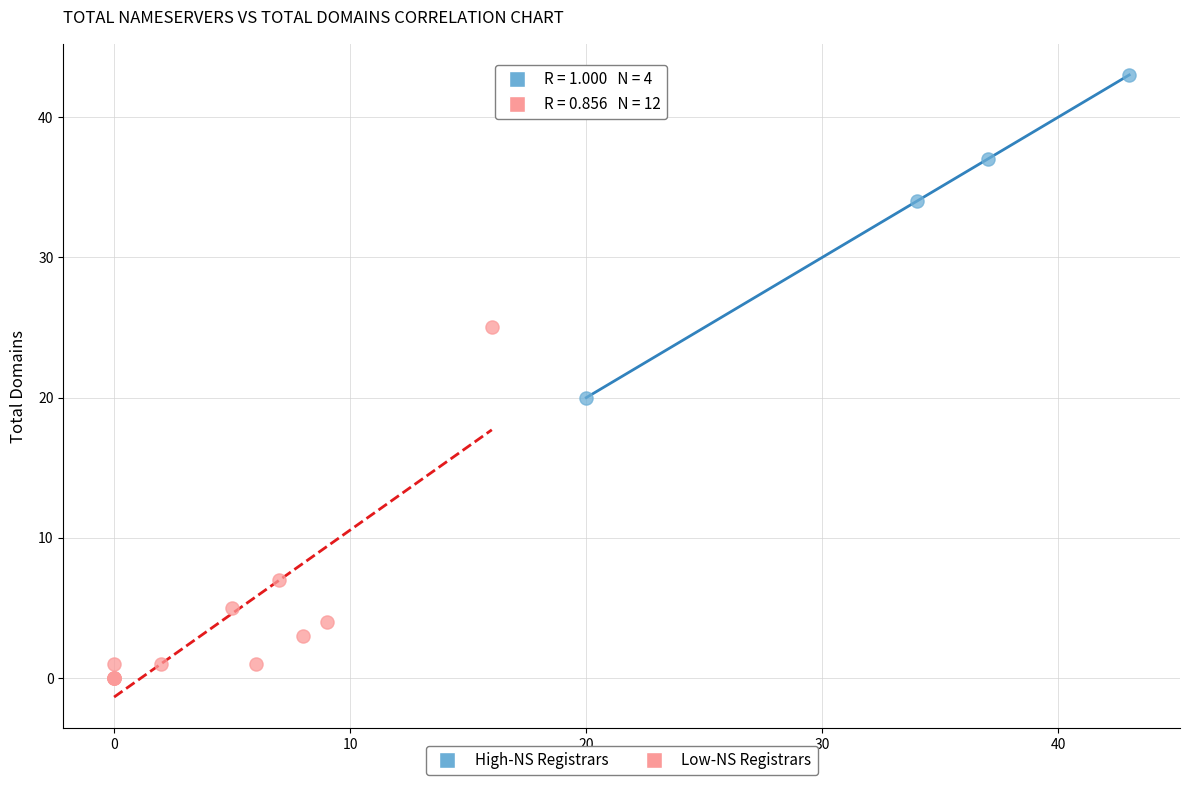

Which series reaches the minimum Y coordinate?

Low-NS Registrars